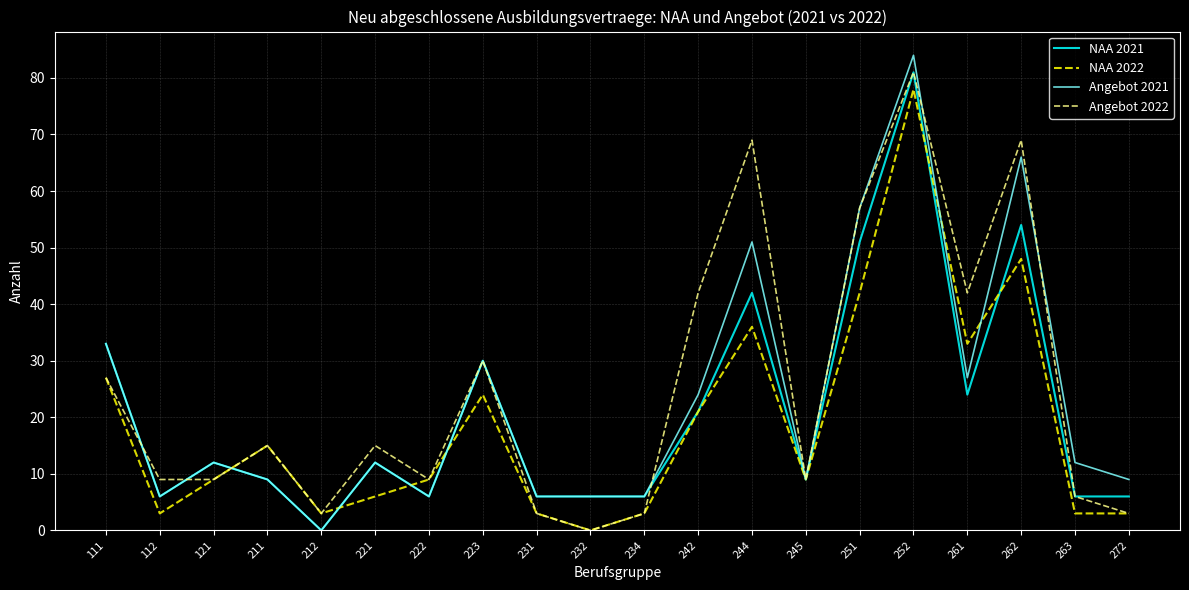

True or false: NAA 2021 has a value of 42 at 244.

True